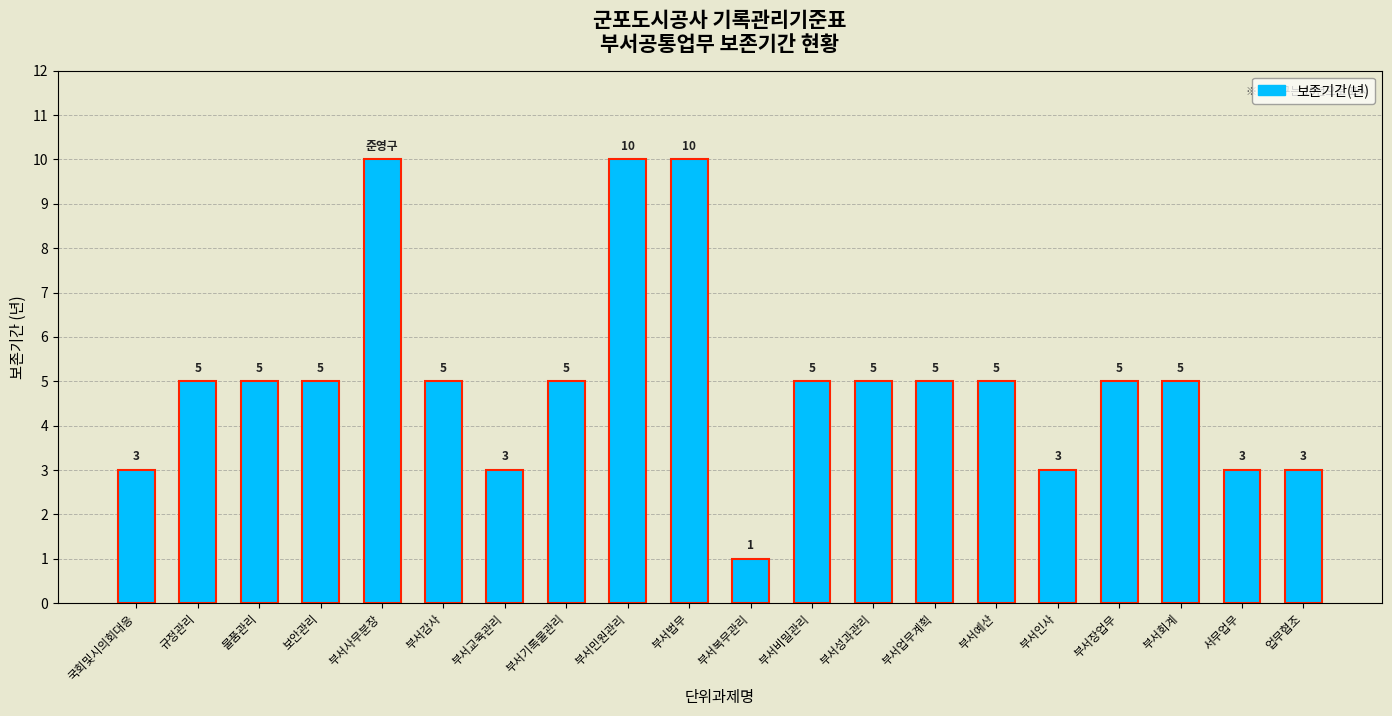

Which category has the lowest value across all series?

부서복무관리